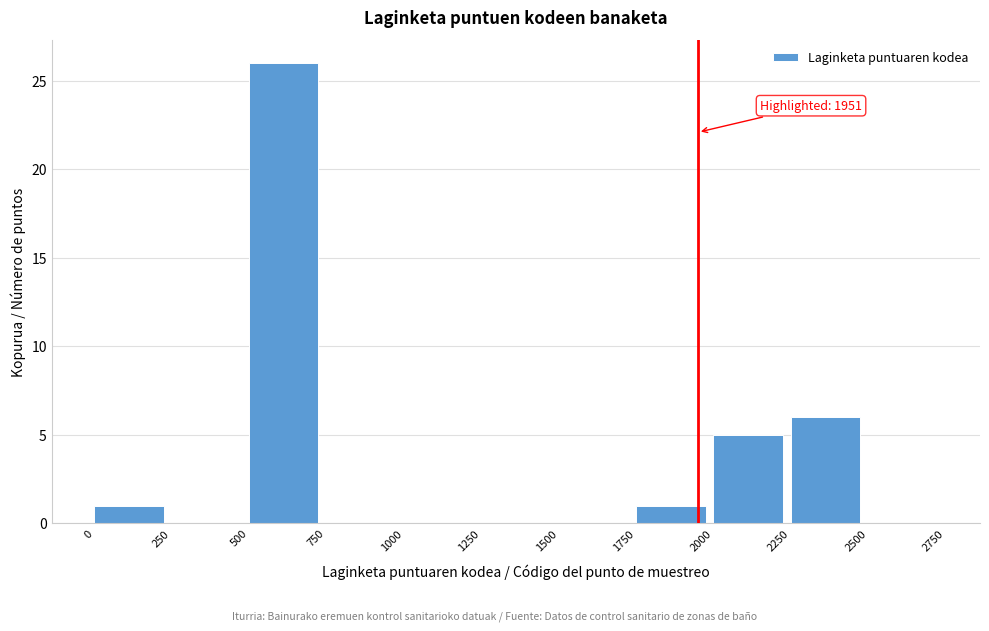

Over which range of the x-axis is the bar tallest?

500 to 750